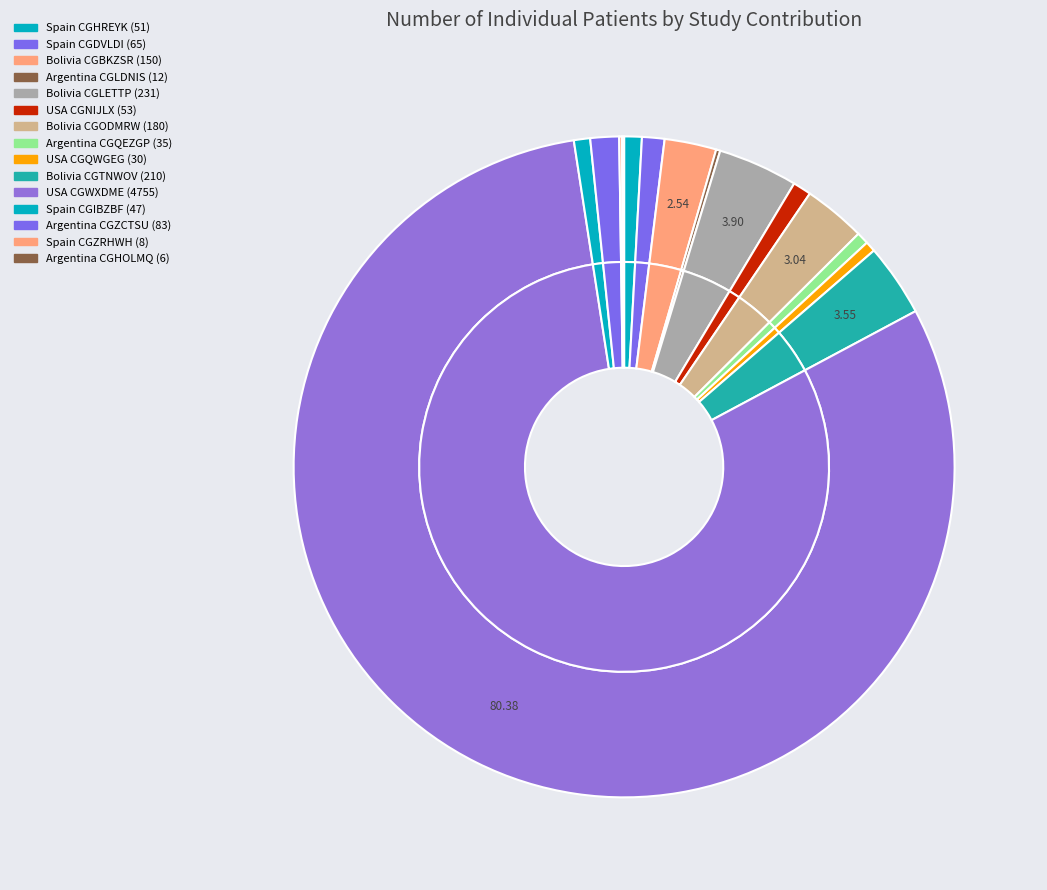

How many segments does this pie chart have?

15